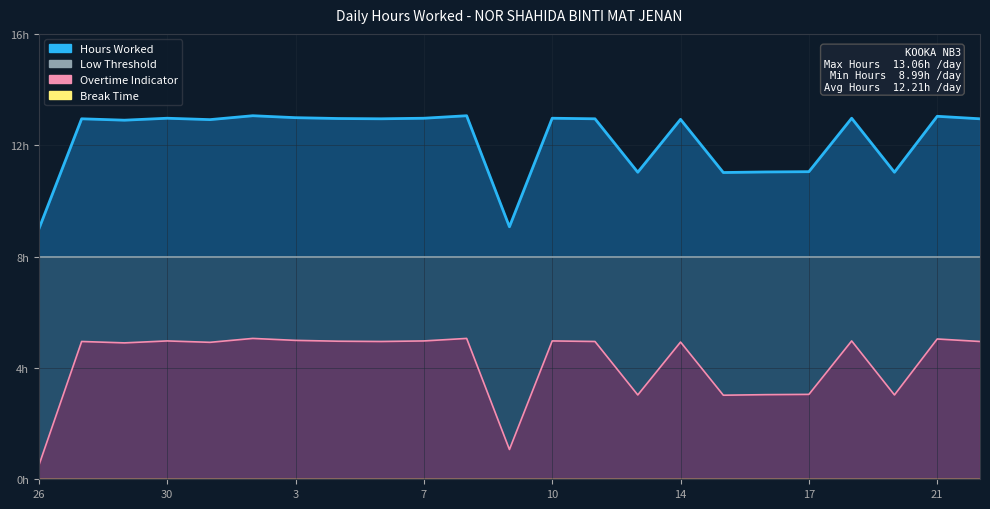

How many data points does each series have?

23